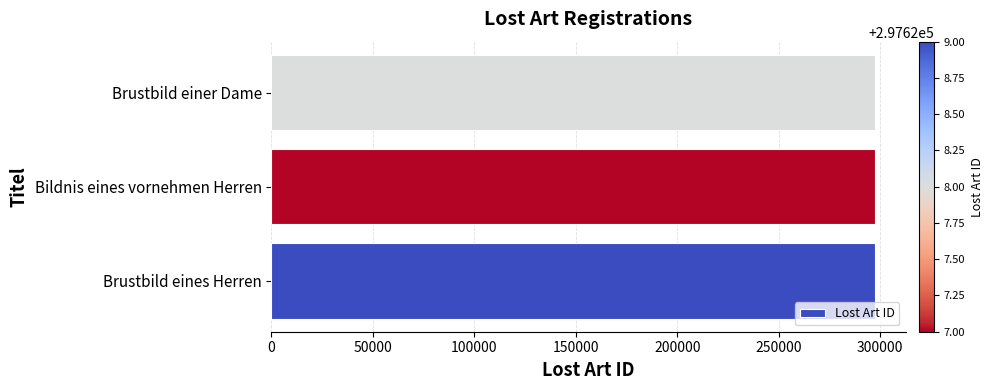

True or false: the data shows 297627 at Bildnis eines vornehmen Herren.

True